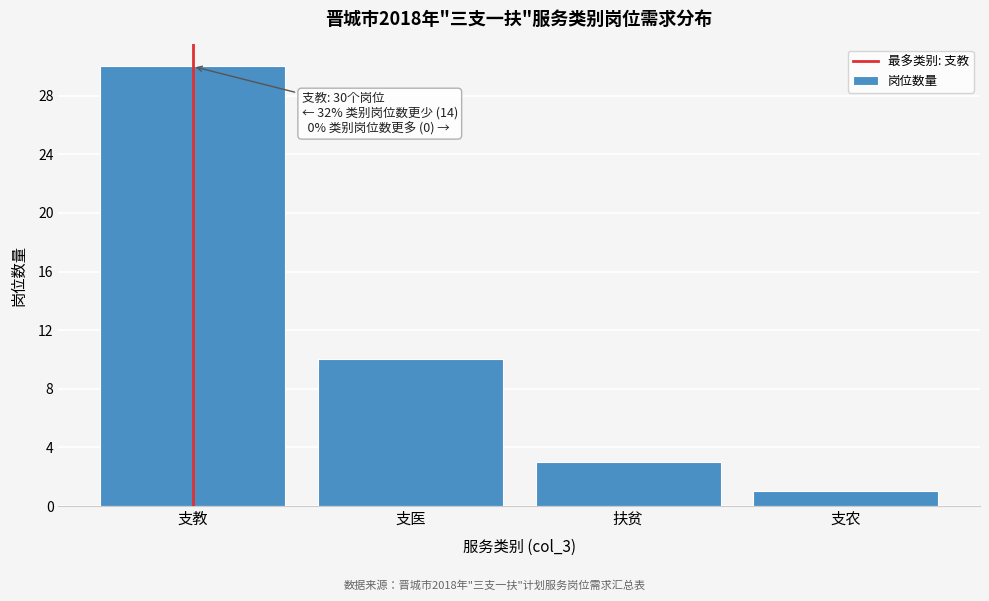

Reading left to right, transcribe all the data shown in this chart.

支教=30	支医=10	扶贫=3	支农=1